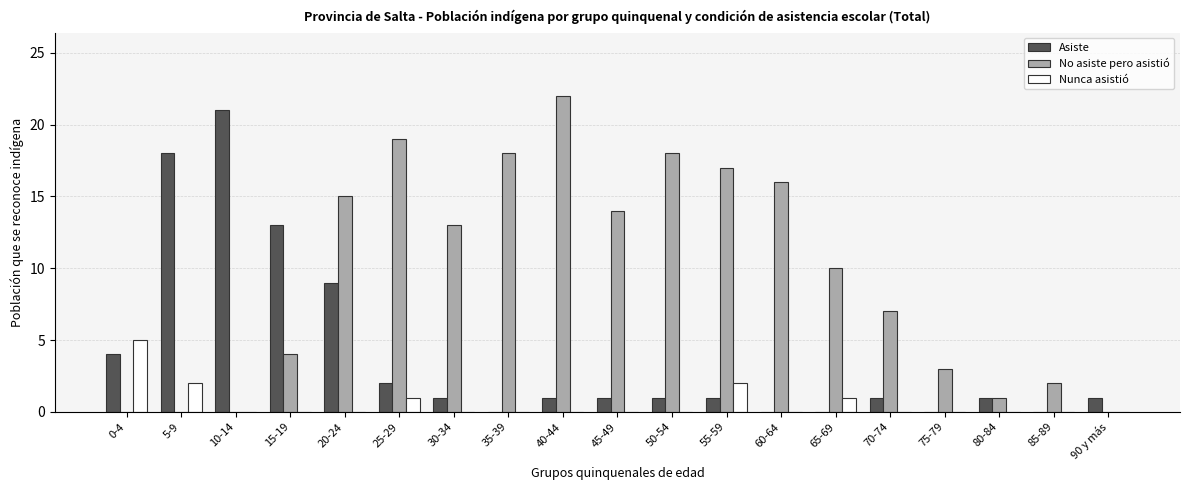

Which series has the widest spread of values?

No asiste pero asistió